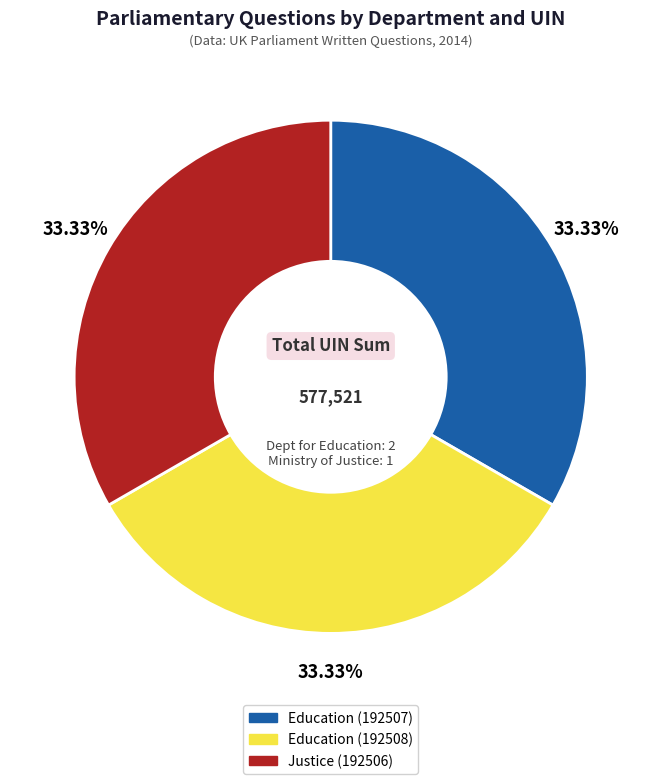

What is the ratio of the value at Justice (192506) to the value at Education (192508)?

1.0